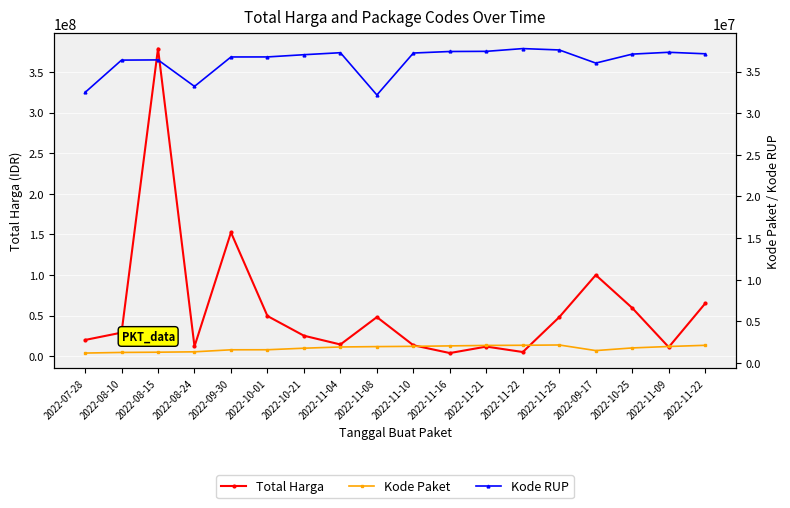

Where is Kode RUP nearest to the value 34970521?

2022-09-17